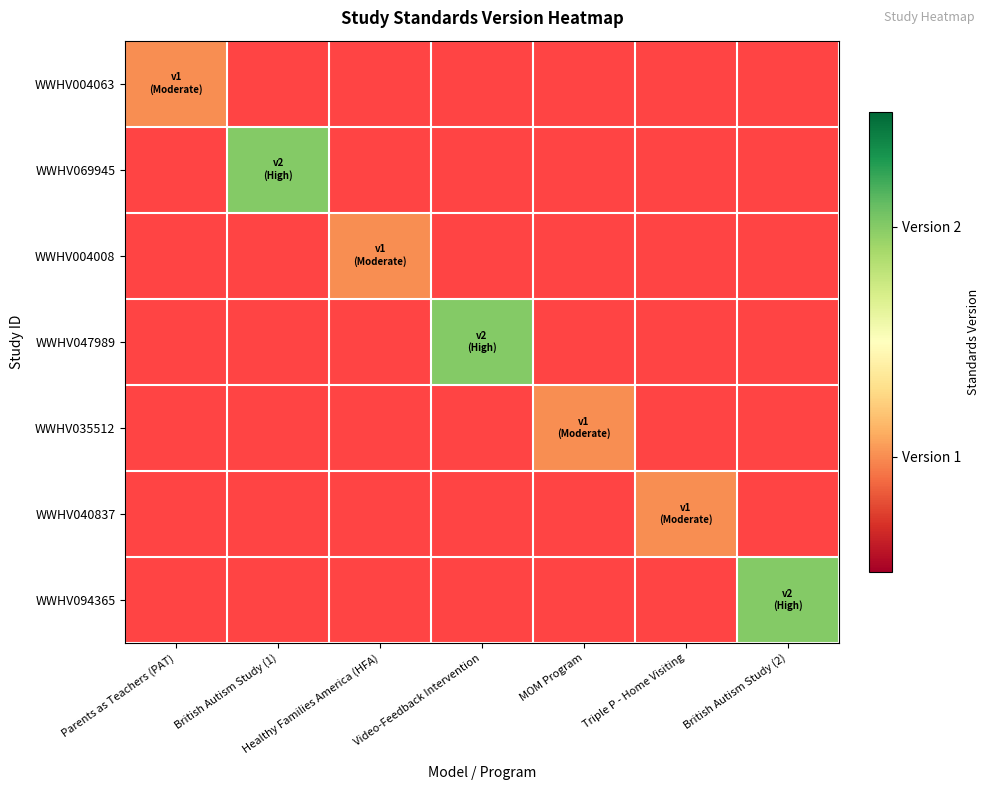

Is the value of WWHV094365 at Triple P - Home Visiting greater than the value of WWHV004063 at Video-Feedback Intervention?

No